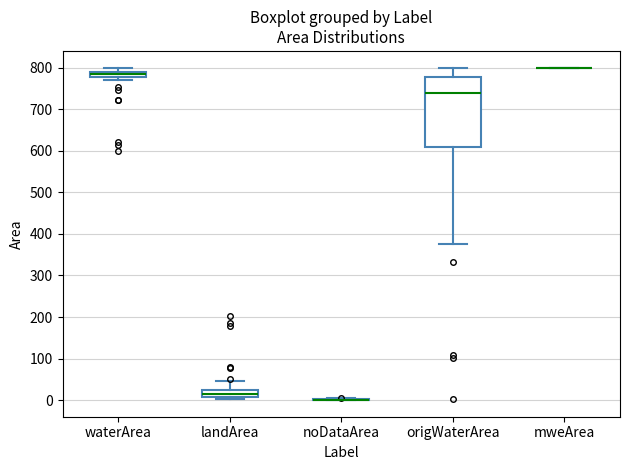

Comparing the boxes themselves (not the whiskers), which one is the tallest?

origWaterArea